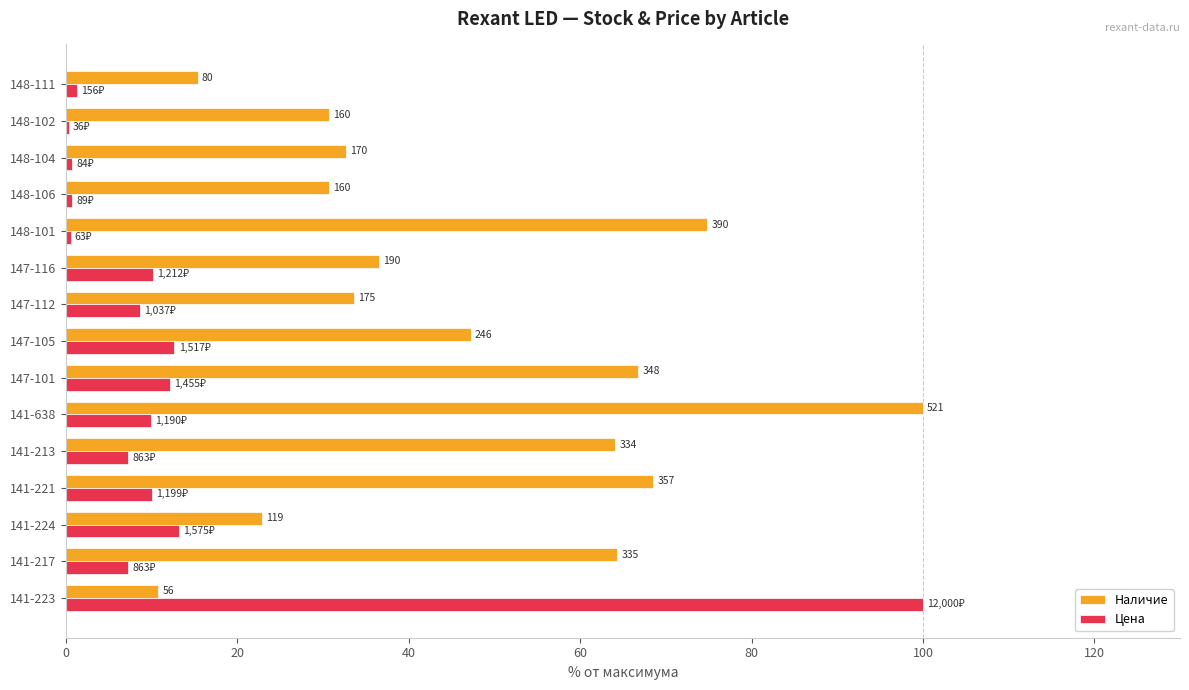

What are all the series names shown in the legend?

Наличие, Цена